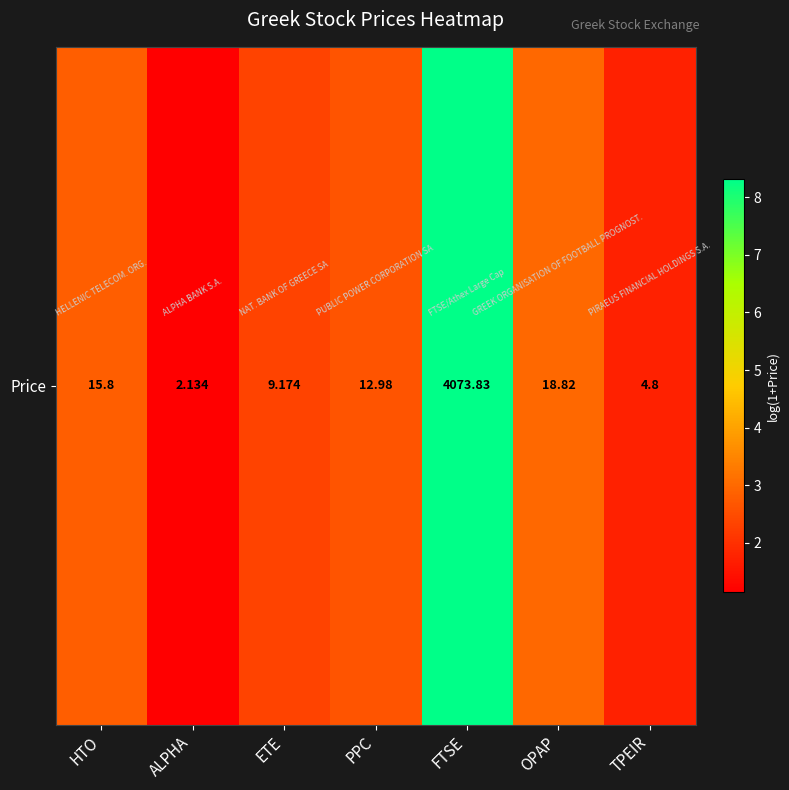

How many categories are shown in the chart?

7